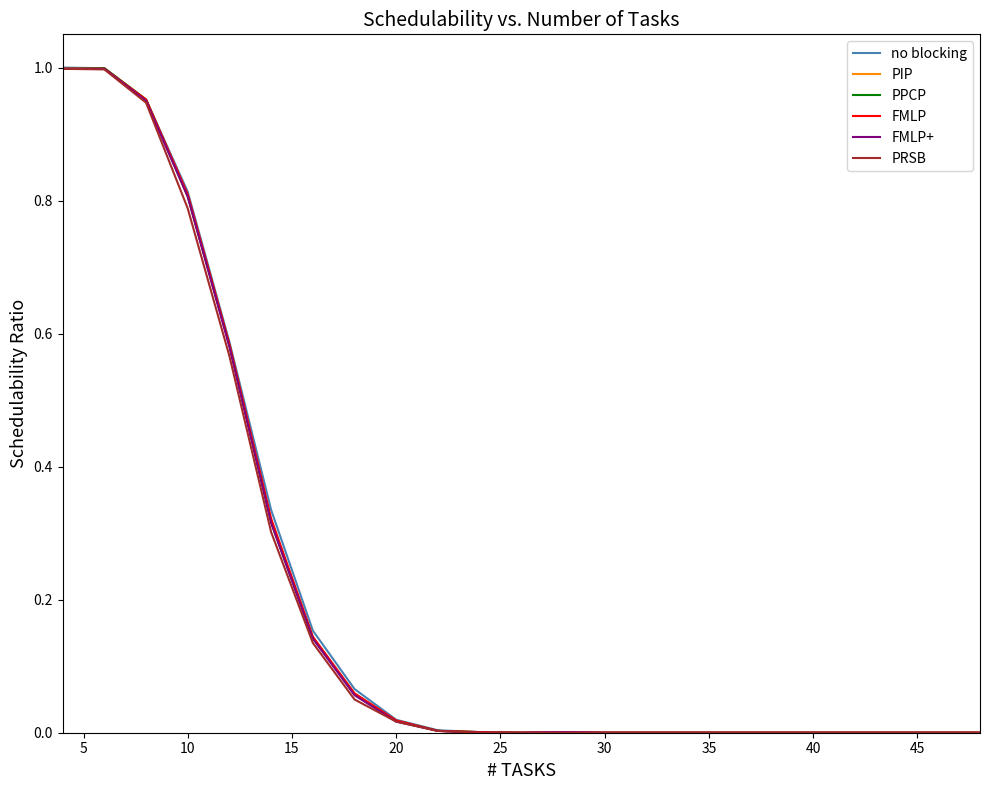

Which series has the largest range (max minus min)?

no blocking